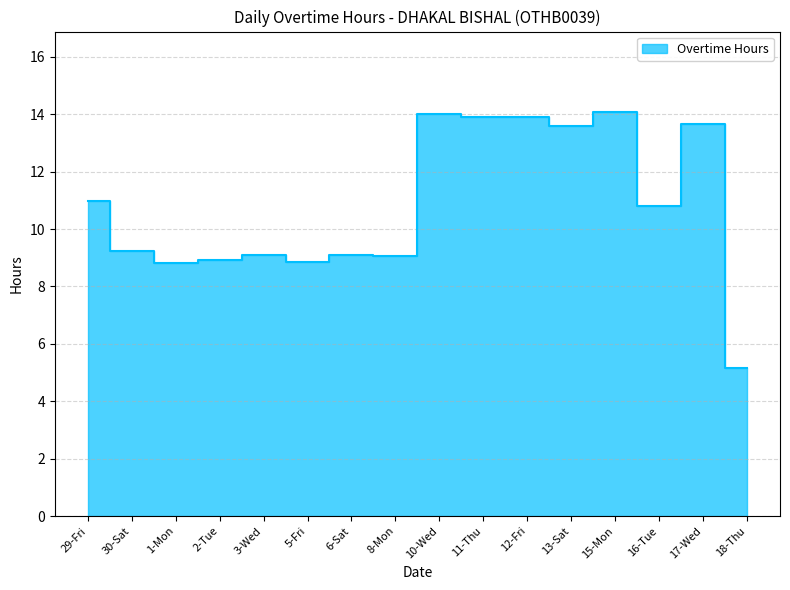

At which category does the data reach its first local valley?

1-Mon